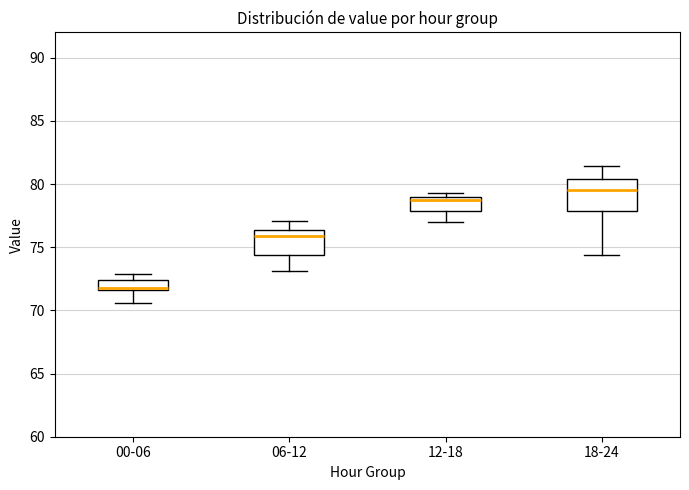

Reading left to right, read every box against the y-axis: the position of its median line, the range the box covers, and the ends of its whiskers. The values are not printed on the chart, so give them approximately, as read against the axis.

00-06: median 72.0, box 71.5 to 72.5, whiskers 70.5 to 73.0
06-12: median 76.0, box 74.5 to 76.5, whiskers 73.0 to 77.0
12-18: median 79.0 (just below the box's upper edge), box 78.0 to 79.0, whiskers 77.0 to 79.5
18-24: median 79.5, box 78.0 to 80.5, whiskers 74.5 to 81.5